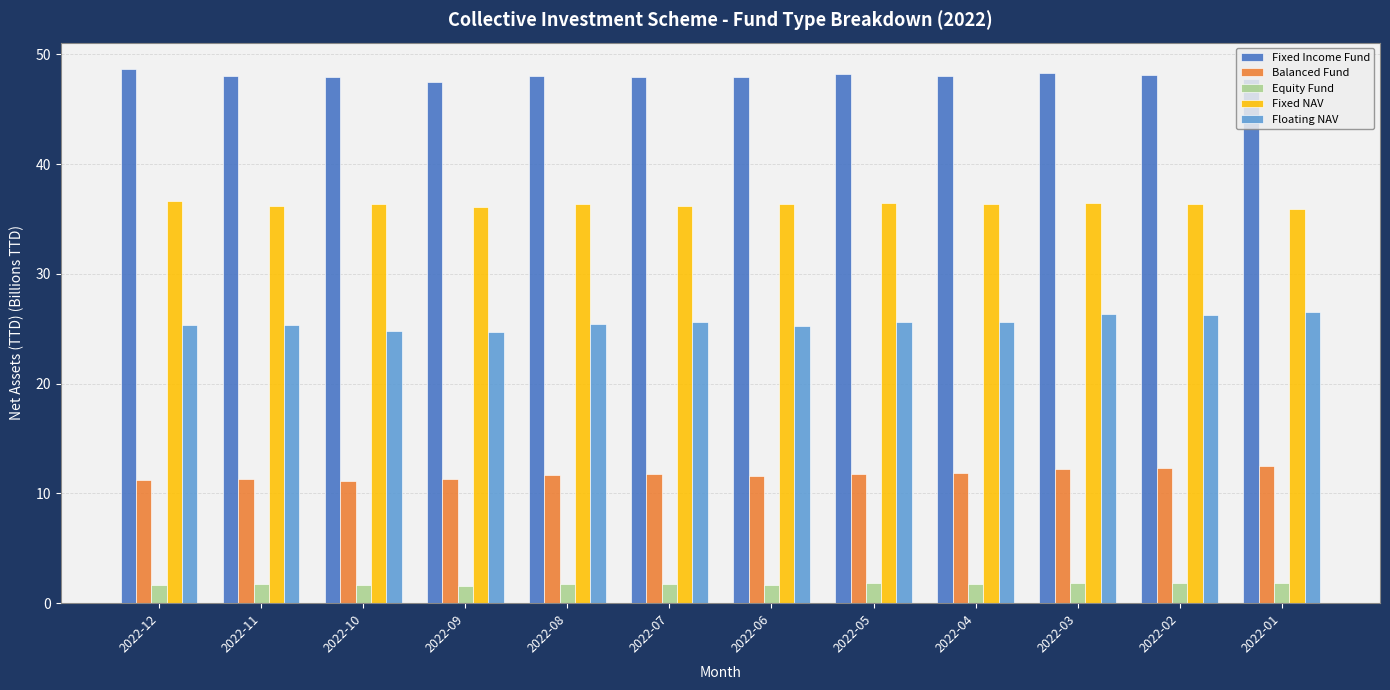

What is the maximum value shown in the chart?

48.6